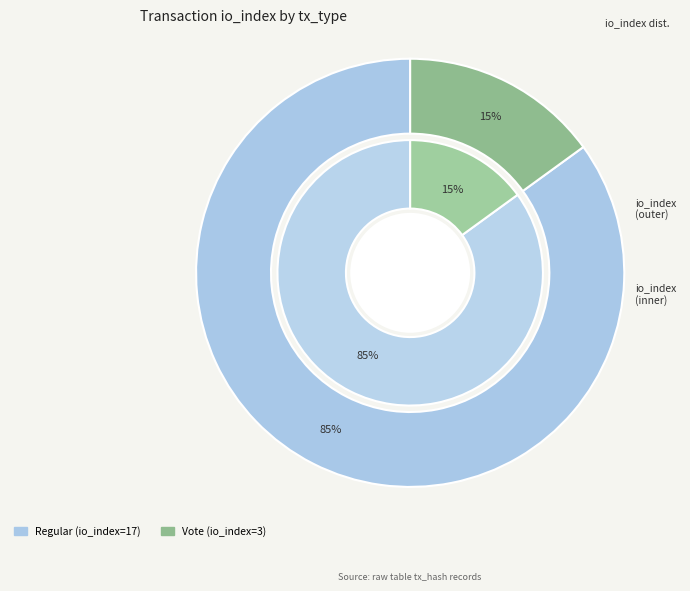

How many slices are in this pie chart?

2